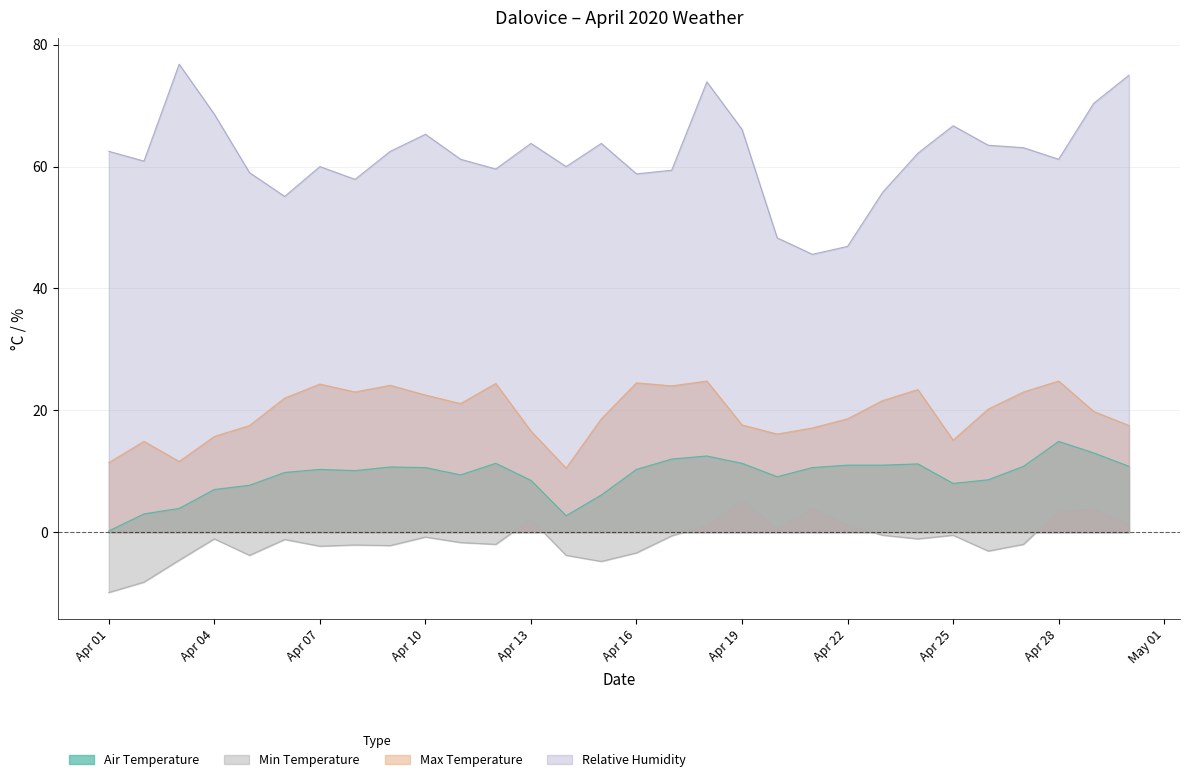

List the series in order of their peak value, highest first.

Relative Humidity, Max Temperature, Air Temperature, Min Temperature